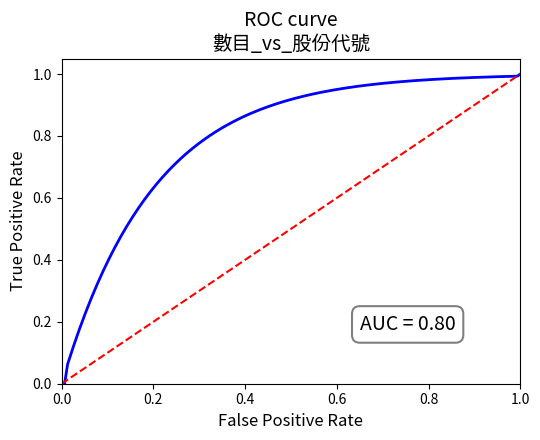

Count the values in the range 0 to 1.

2